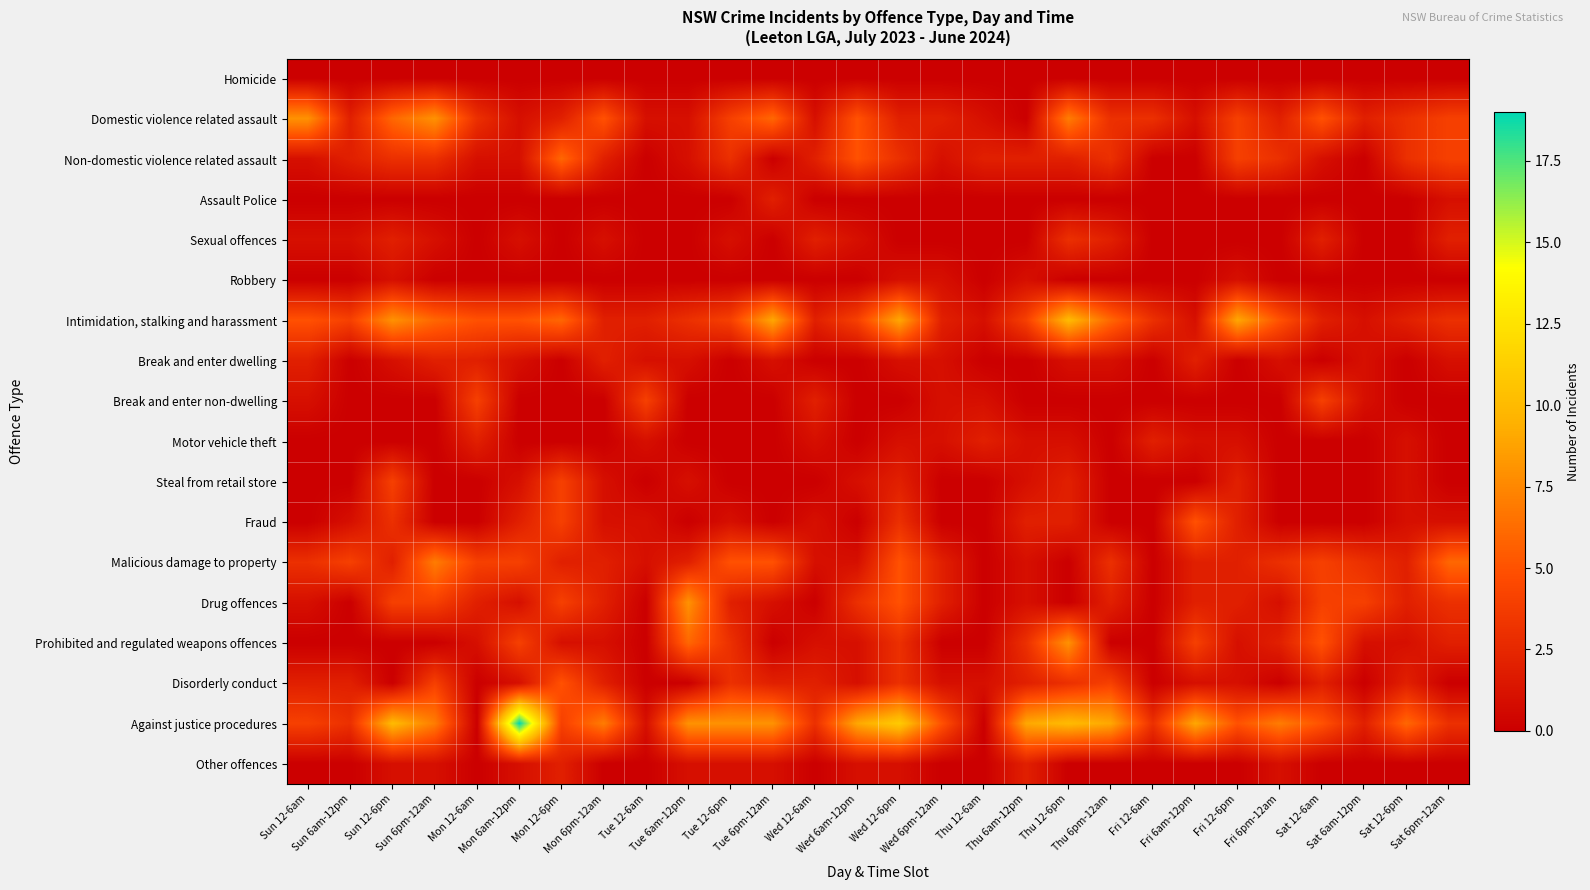

At which category is the sum across all series the highest?

Wed 12-6pm